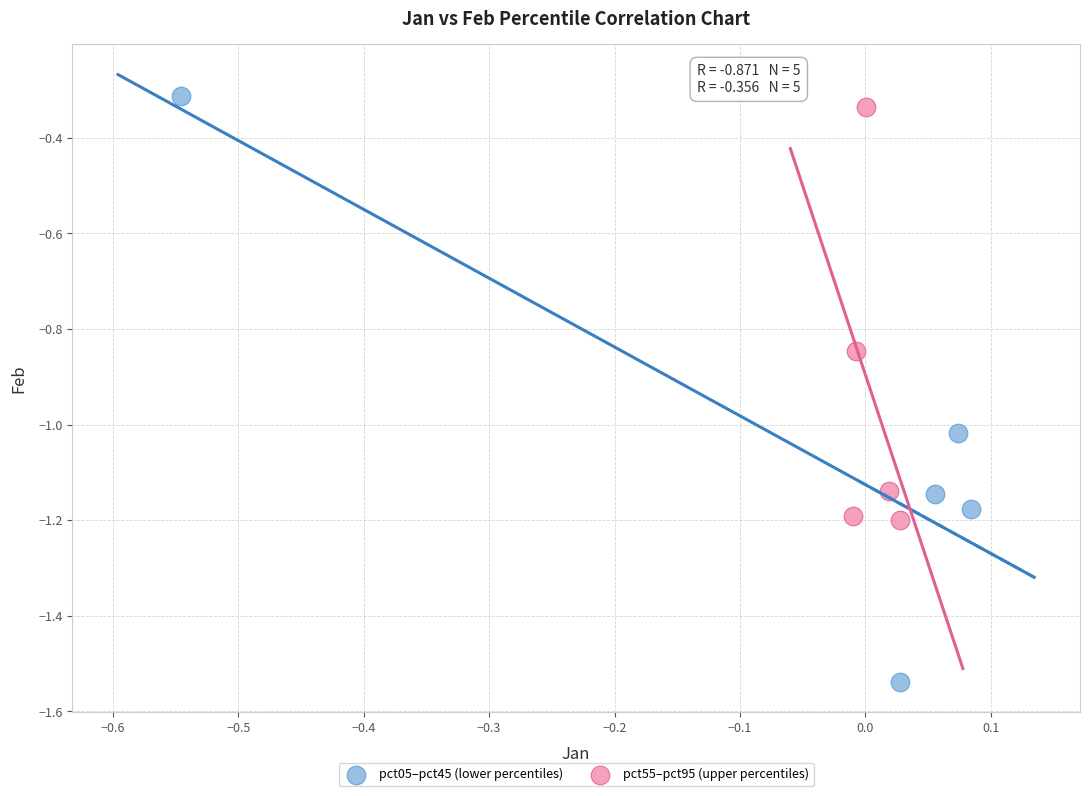

Which series has the largest Y range (max minus min)?

pct05–pct45 (lower percentiles)